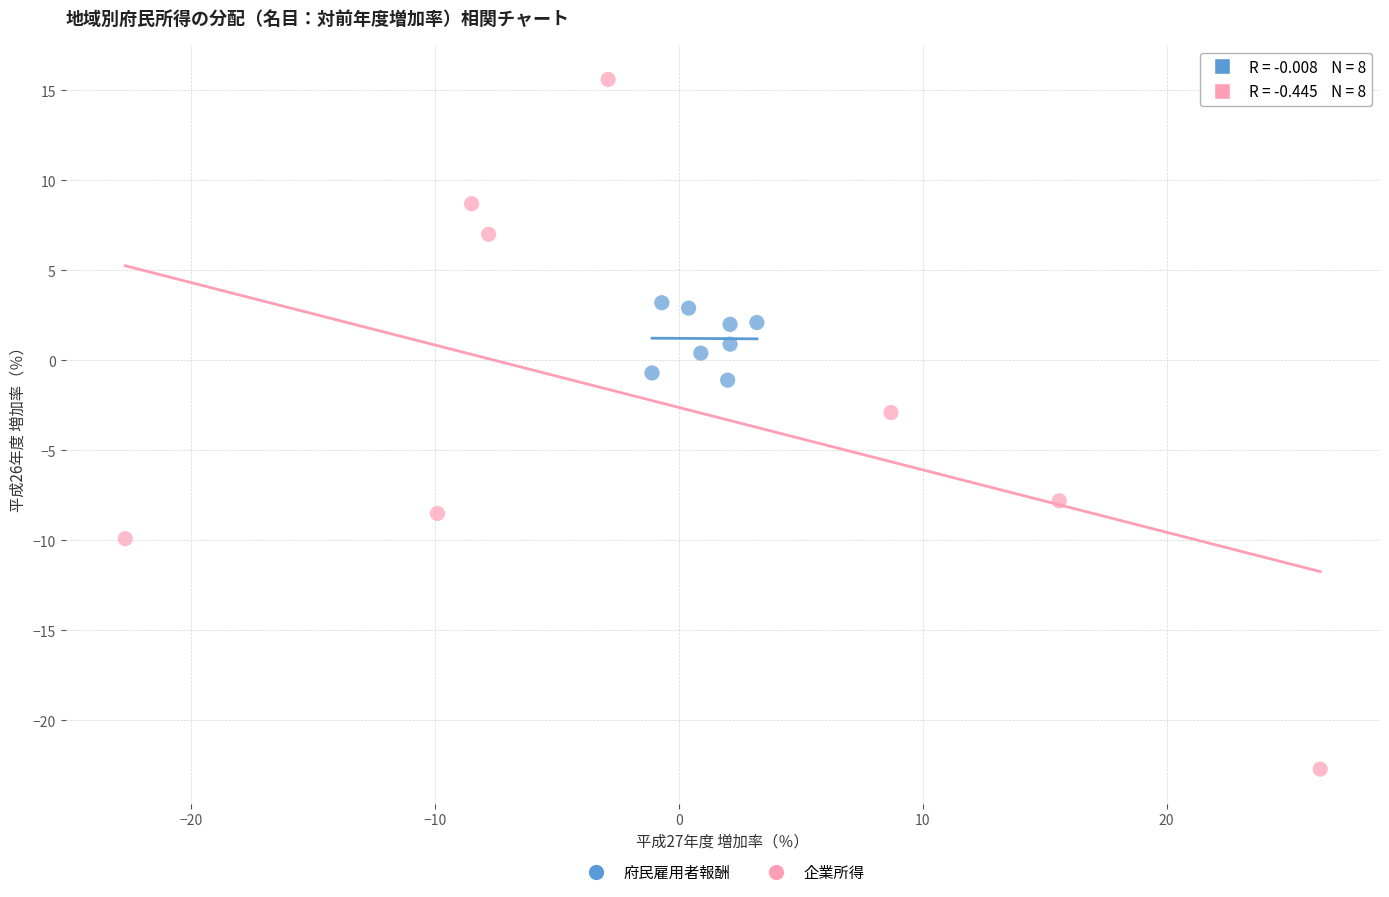

Which series contains the highest Y value?

企業所得